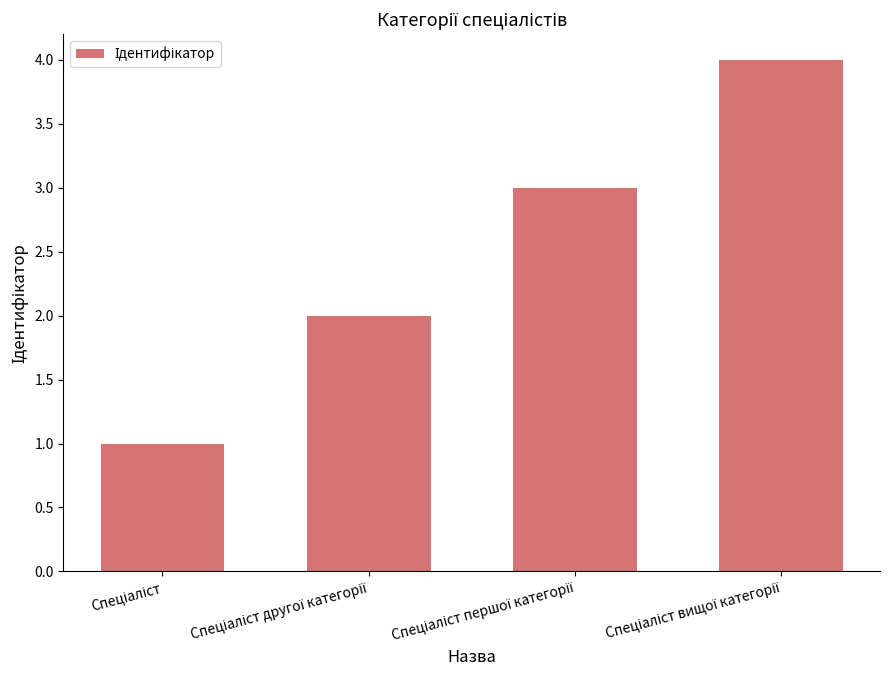

What is the smallest value displayed?

1